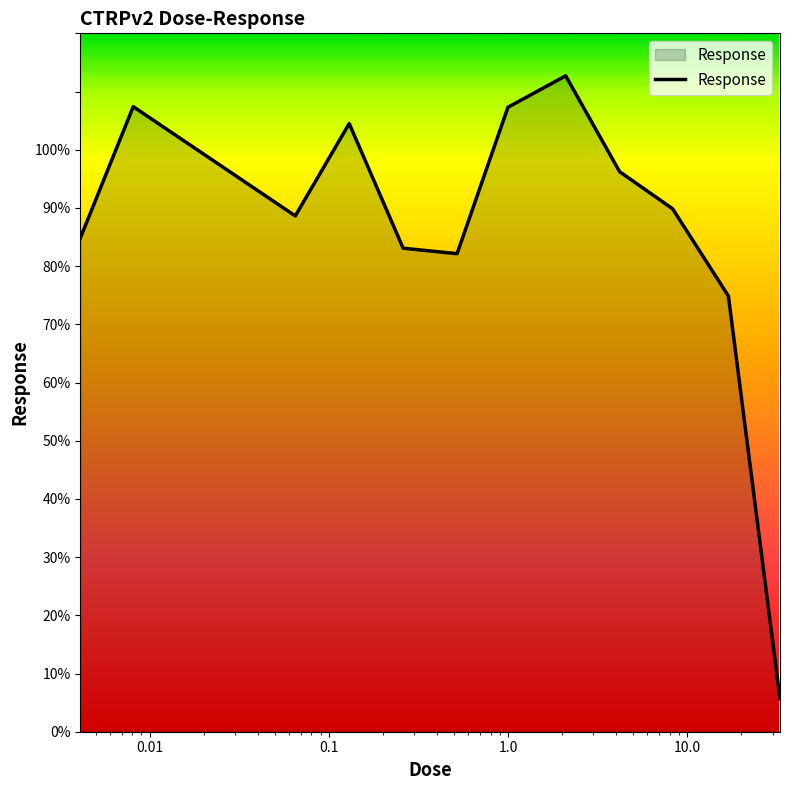

What is the smallest value displayed?

5.7